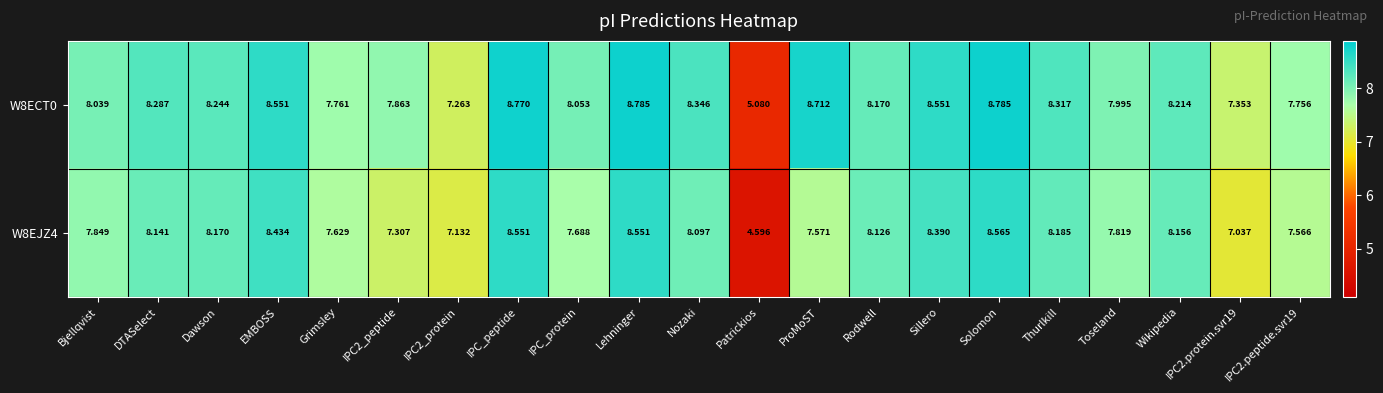

Where does the W8EJZ4 series first go above 8?

DTASelect